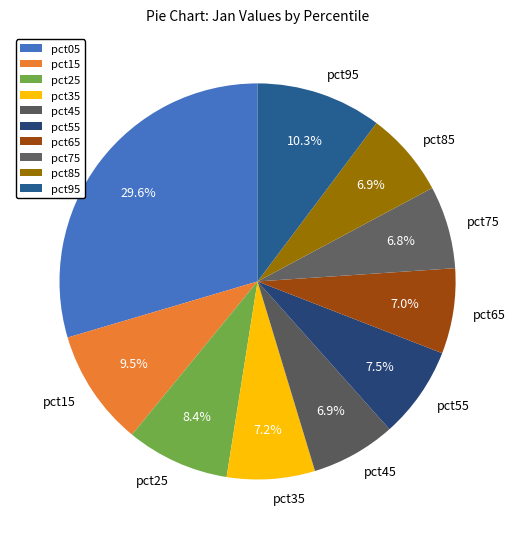

To the nearest percent, what is the average slice percentage?

10%